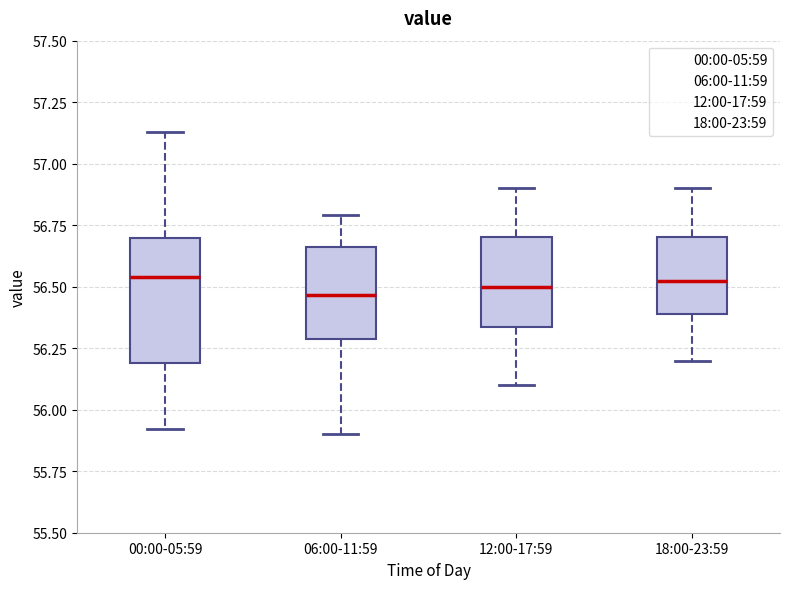

Where does the upper whisker of the box for 18:00-23:59 end on the y-axis? The values are not printed on the chart, so give them approximately, as read against the axis.

56.90